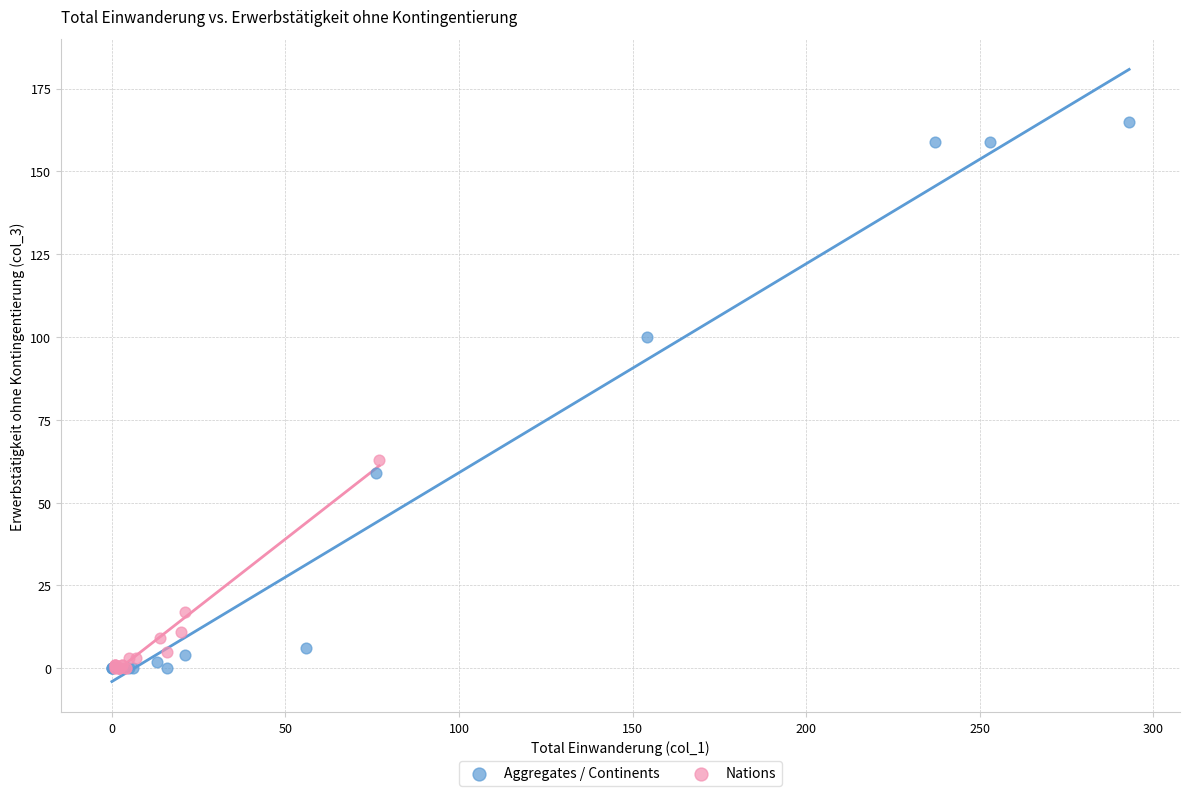

Which series has the widest spread of Y values?

Aggregates / Continents